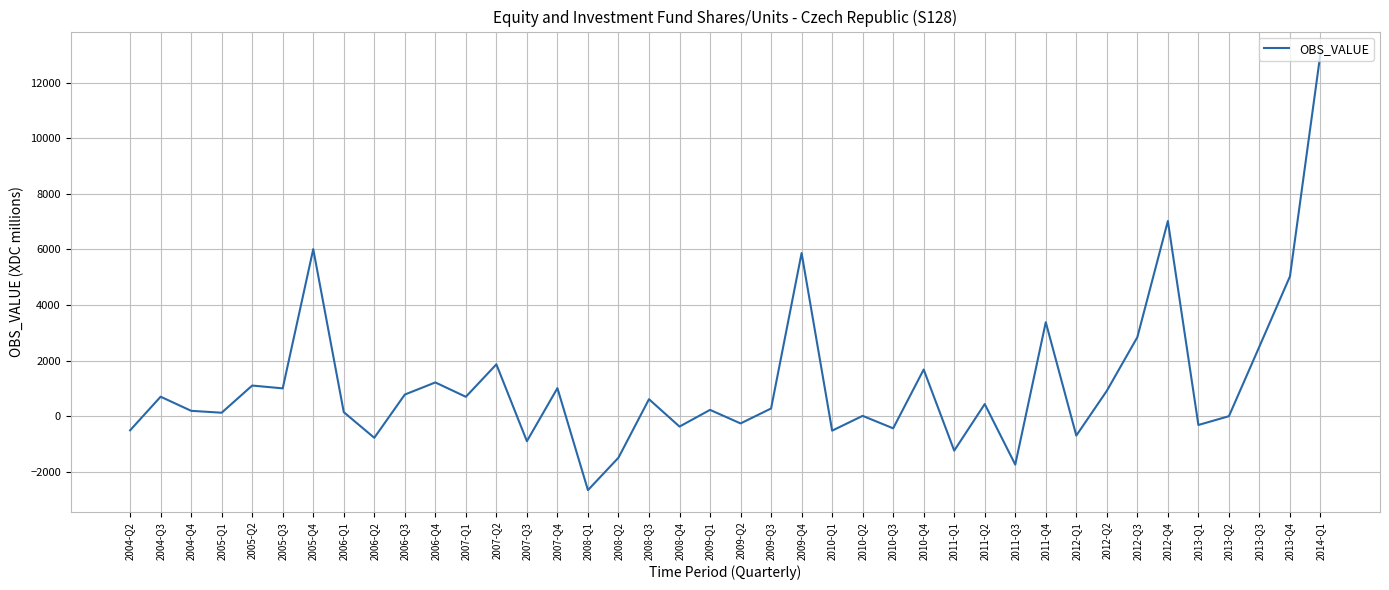

What is the average value?

1169